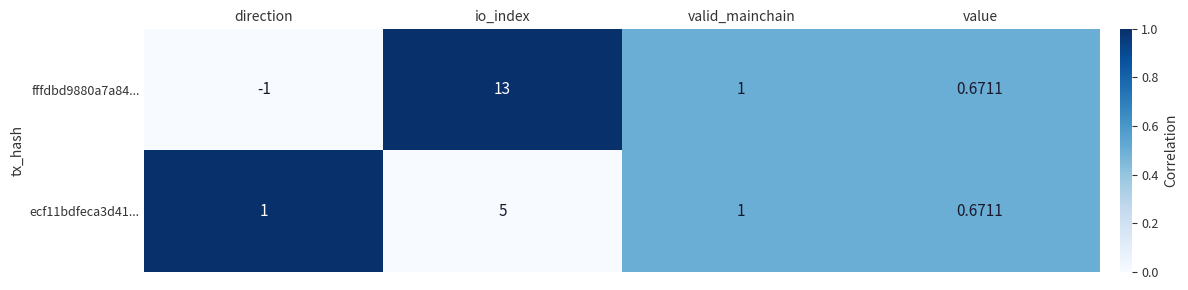

What is the total value across all series at valid_mainchain?

2.0